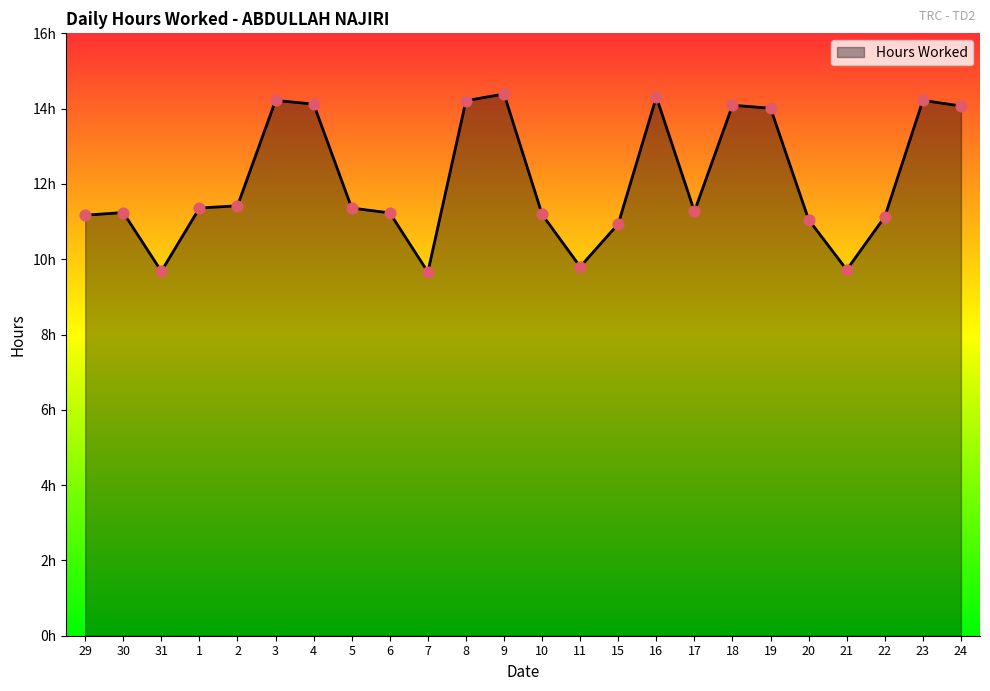

Between 20 and 11, which is larger?

20